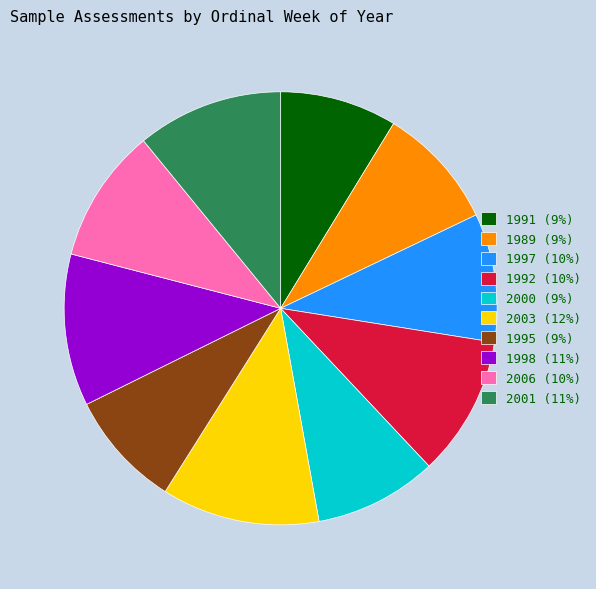

True or false: 2006 accounts for 10% of the total.

True